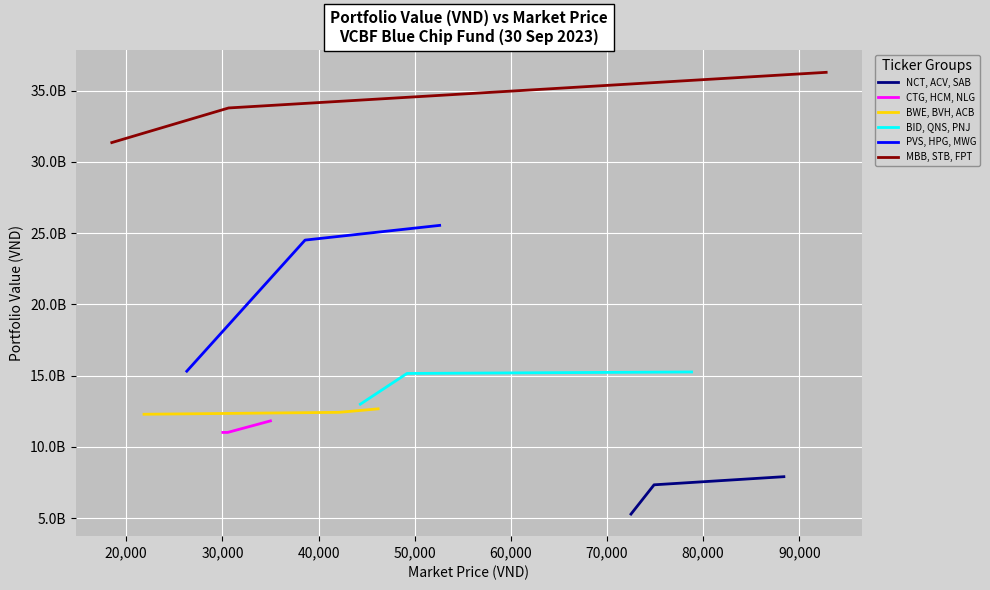

Reading left to right, extract all data points from this chart.

NCT, ACV, SAB: 5295160000	7347690000	7917000000
CTG, HCM, NLG: 11021228150	11022440000	11831610000
BWE, BVH, ACB: 12296592000	12430878000	12676517850
BID, QNS, PNJ: 13003375650	15158520000	15263323600
PVS, HPG, MWG: 15317676600	24513230600	25544664000
MBB, STB, FPT: 31353189500	33781939600	36280716800